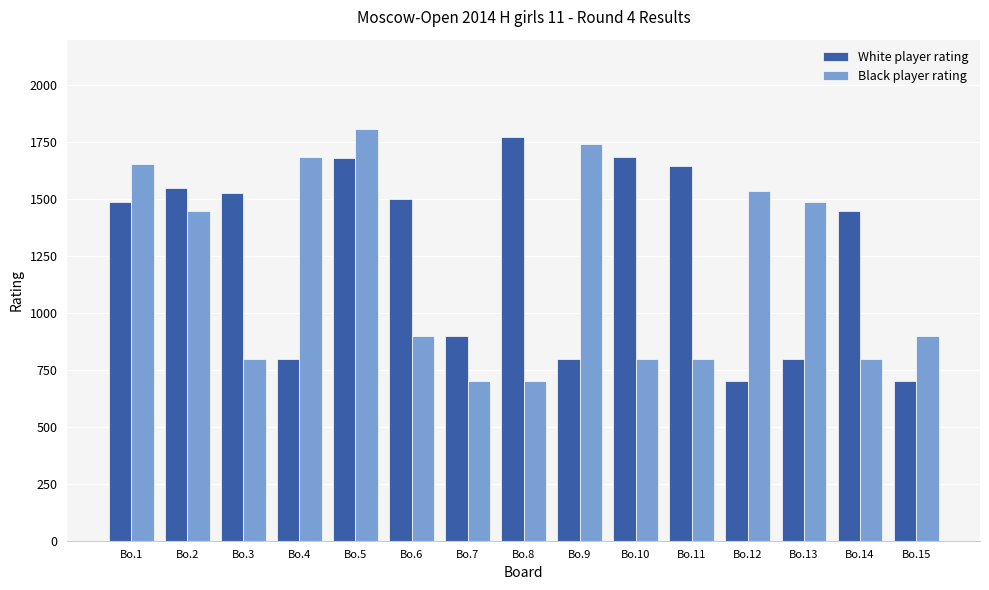

What is the total value across all series at Bo.2?

2995